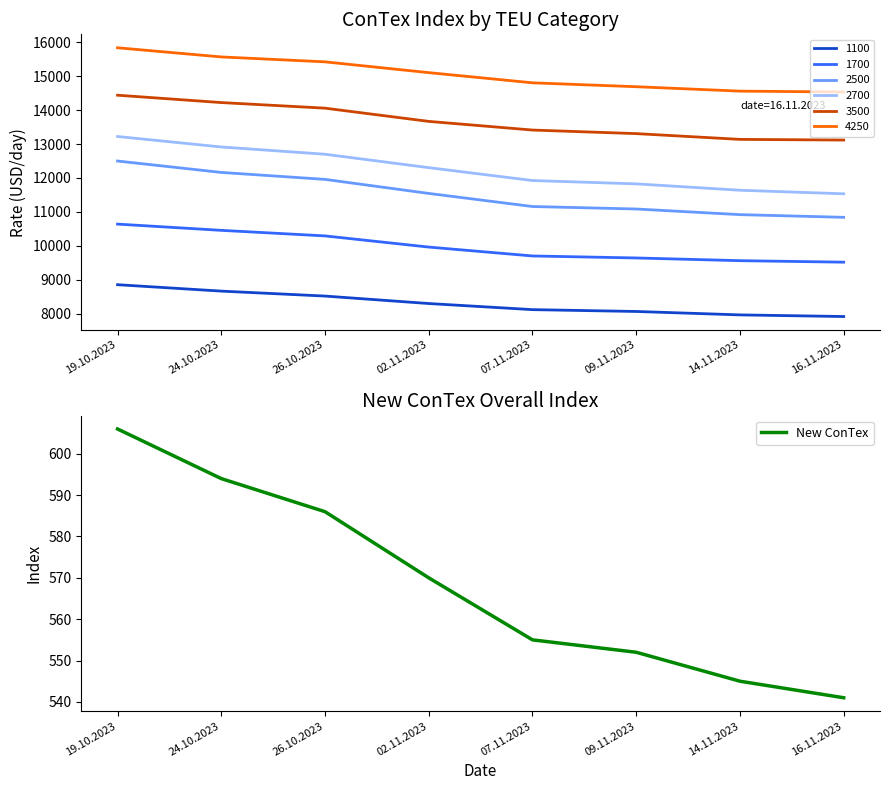

What is the difference between the second highest and second lowest values?

49